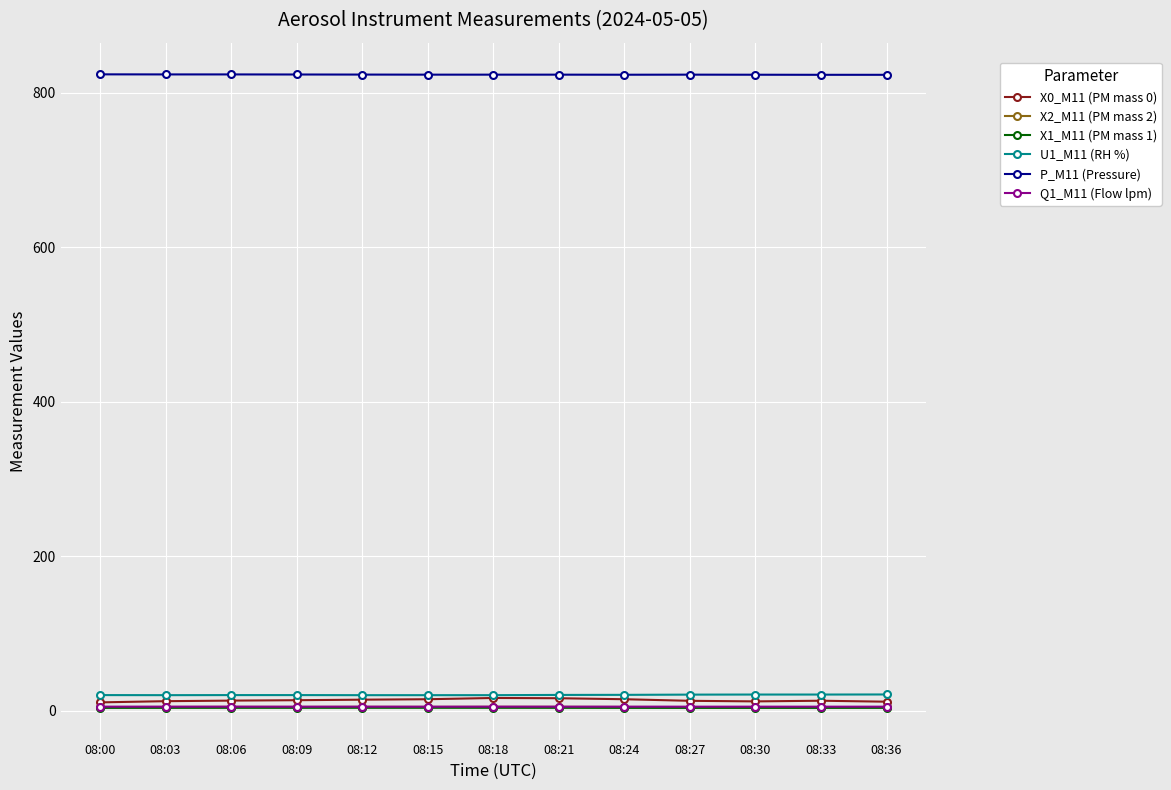

What is the minimum value for X0_M11 (PM mass 0)?

10.6